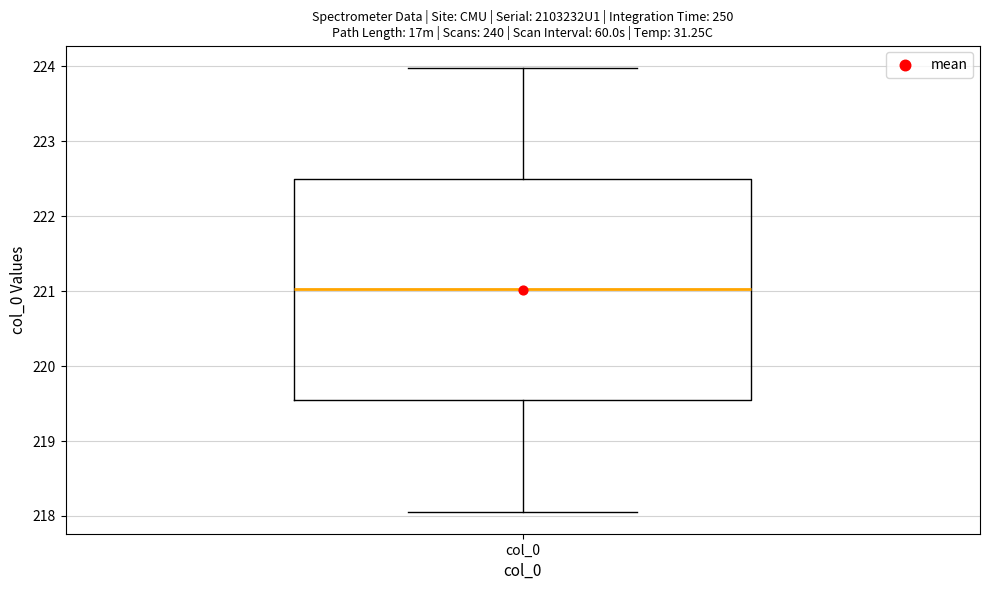

Where is the lower edge of the box for col_0 on the y-axis? The values are not printed on the chart, so give them approximately, as read against the axis.

219.5